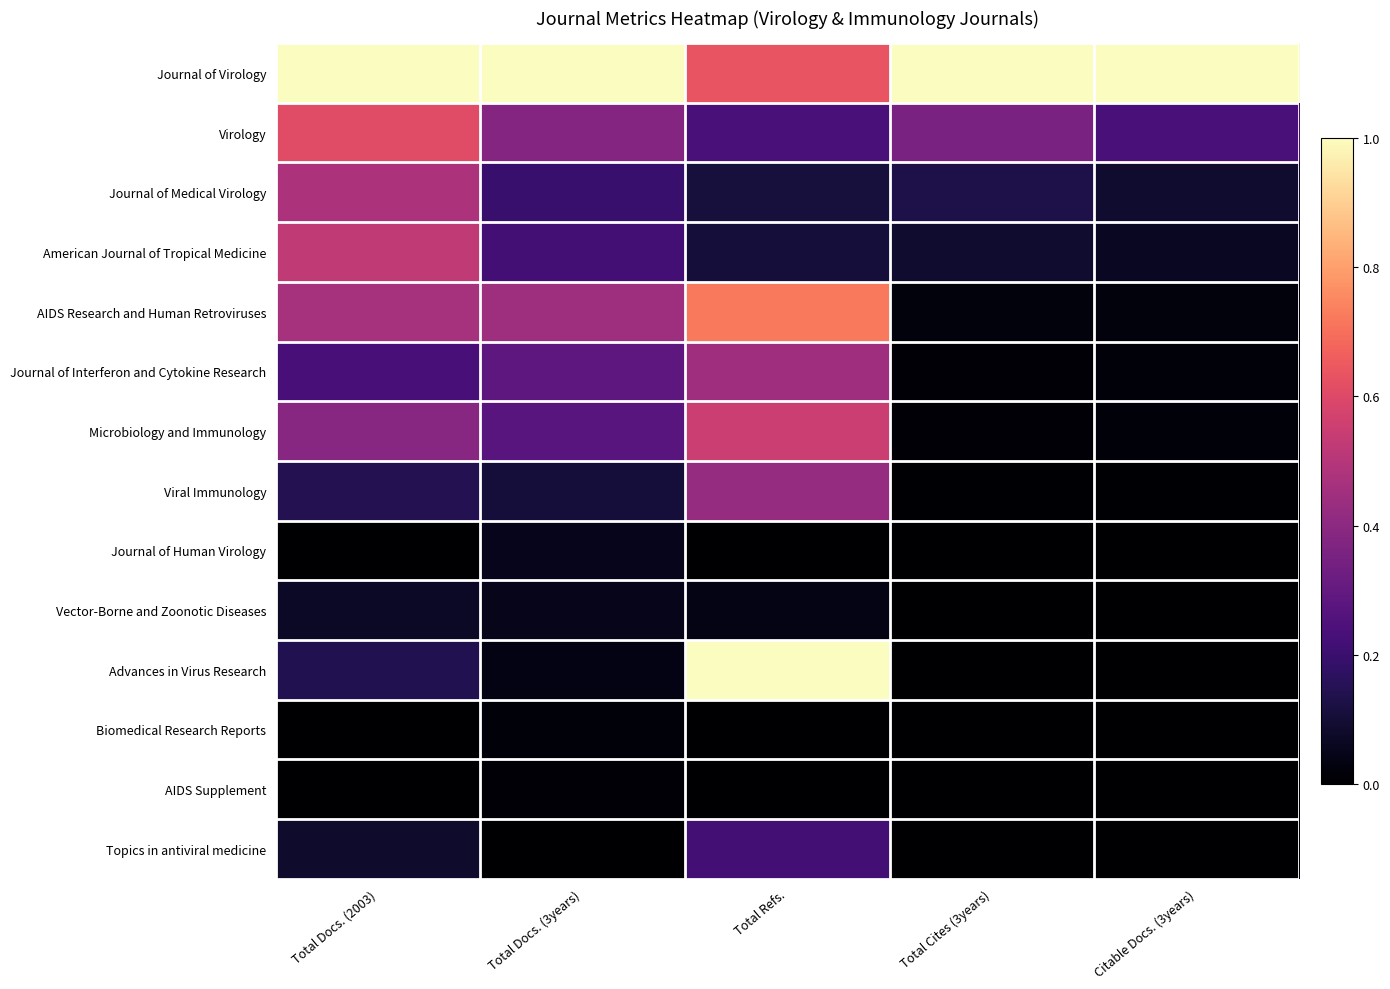

Reading right to left, transcribe all the data shown in this chart.

Journal of Virology: Citable Docs. (3years)=1.0	Total Cites (3years)=1.0	Total Refs.=0.6	Total Docs. (3years)=1.0	Total Docs. (2003)=1.0
Virology: Citable Docs. (3years)=0.2	Total Cites (3years)=0.4	Total Refs.=0.2	Total Docs. (3years)=0.4	Total Docs. (2003)=0.6
Journal of Medical Virology: Citable Docs. (3years)=0.1	Total Cites (3years)=0.1	Total Refs.=0.1	Total Docs. (3years)=0.2	Total Docs. (2003)=0.5
American Journal of Tropical Medicine: Citable Docs. (3years)=0.1	Total Cites (3years)=0.1	Total Refs.=0.1	Total Docs. (3years)=0.2	Total Docs. (2003)=0.5
AIDS Research and Human Retroviruses: Citable Docs. (3years)=0.0	Total Cites (3years)=0.0	Total Refs.=0.7	Total Docs. (3years)=0.4	Total Docs. (2003)=0.5
Journal of Interferon and Cytokine Research: Citable Docs. (3years)=0.0	Total Cites (3years)=0.0	Total Refs.=0.4	Total Docs. (3years)=0.3	Total Docs. (2003)=0.2
Microbiology and Immunology: Citable Docs. (3years)=0.0	Total Cites (3years)=0.0	Total Refs.=0.6	Total Docs. (3years)=0.3	Total Docs. (2003)=0.4
Viral Immunology: Citable Docs. (3years)=0.0	Total Cites (3years)=0.0	Total Refs.=0.4	Total Docs. (3years)=0.1	Total Docs. (2003)=0.1
Journal of Human Virology: Citable Docs. (3years)=0.0	Total Cites (3years)=0.0	Total Refs.=0.0	Total Docs. (3years)=0.1	Total Docs. (2003)=0.0
Vector-Borne and Zoonotic Diseases: Citable Docs. (3years)=0.0	Total Cites (3years)=0.0	Total Refs.=0.0	Total Docs. (3years)=0.0	Total Docs. (2003)=0.1
Advances in Virus Research: Citable Docs. (3years)=0.0	Total Cites (3years)=0.0	Total Refs.=1.0	Total Docs. (3years)=0.0	Total Docs. (2003)=0.1
Biomedical Research Reports: Citable Docs. (3years)=0.0	Total Cites (3years)=0.0	Total Refs.=0.0	Total Docs. (3years)=0.0	Total Docs. (2003)=0.0
AIDS Supplement: Citable Docs. (3years)=0.0	Total Cites (3years)=0.0	Total Refs.=0.0	Total Docs. (3years)=0.0	Total Docs. (2003)=0.0
Topics in antiviral medicine: Citable Docs. (3years)=0.0	Total Cites (3years)=0.0	Total Refs.=0.2	Total Docs. (3years)=0.0	Total Docs. (2003)=0.1